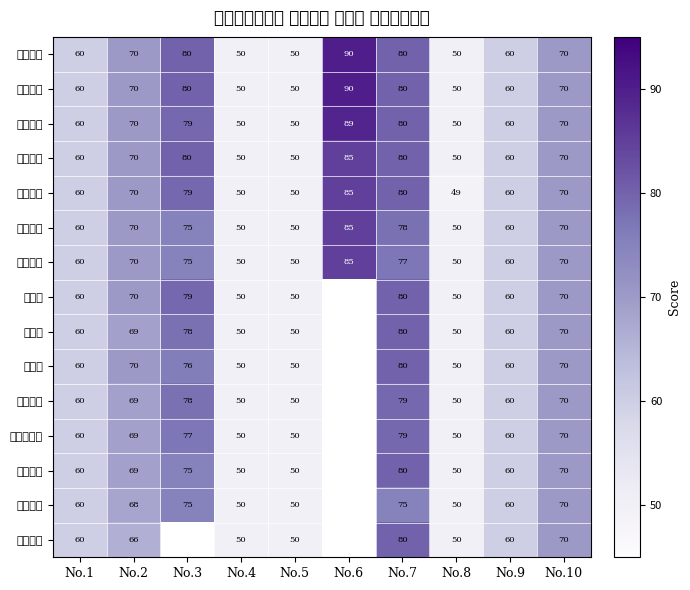

Which category has the highest value in the 野本拓見 series?

No.6